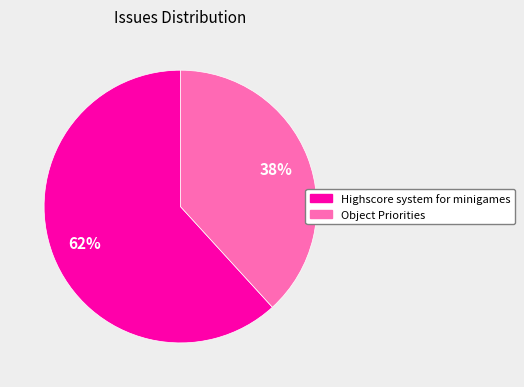

Is there any slice that represents more than half of the pie?

Yes